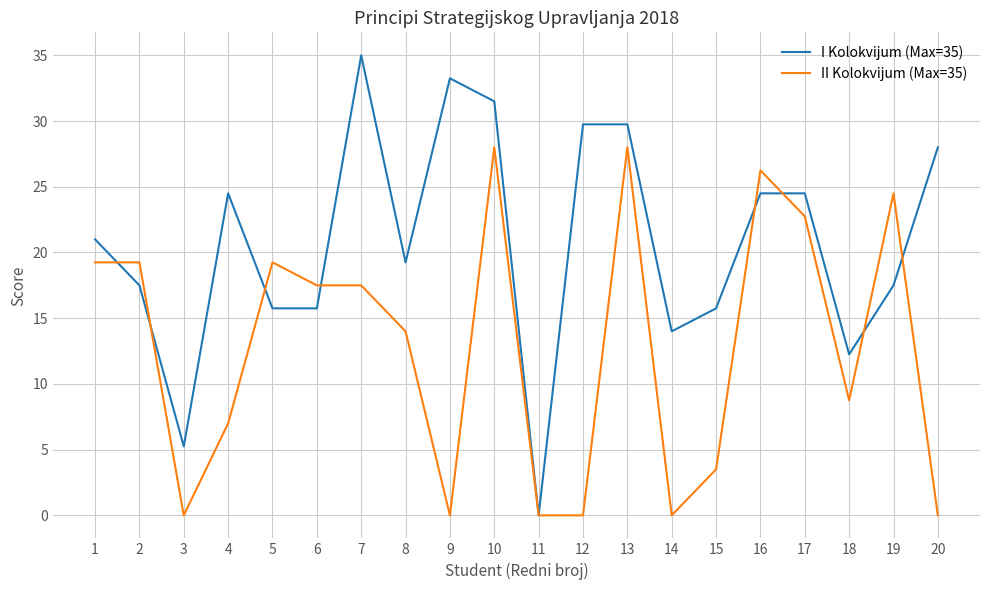

Does the chart display data point markers on the line(s)?

No